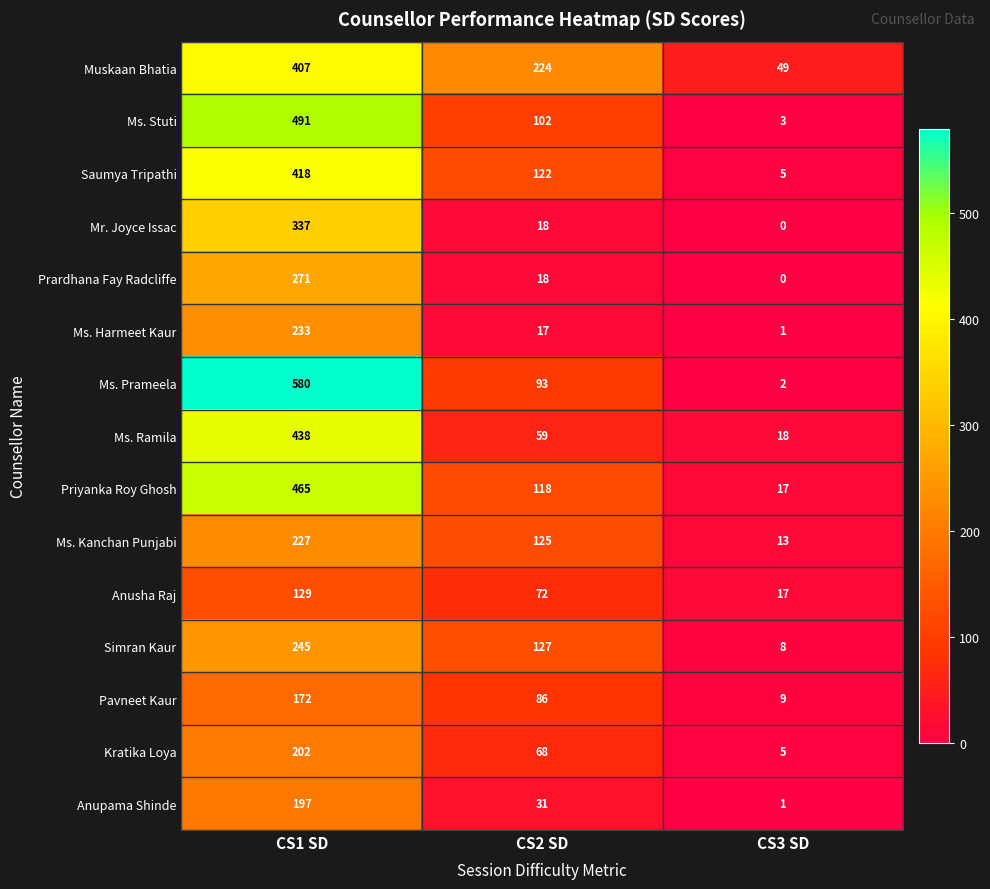

What is the difference between the highest and lowest values at CS1 SD?

451